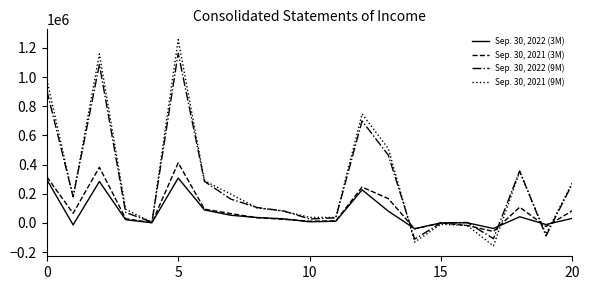

Rank the series by their maximum value, from lowest to highest.

Sep. 30, 2022 (3M), Sep. 30, 2021 (3M), Sep. 30, 2022 (9M), Sep. 30, 2021 (9M)